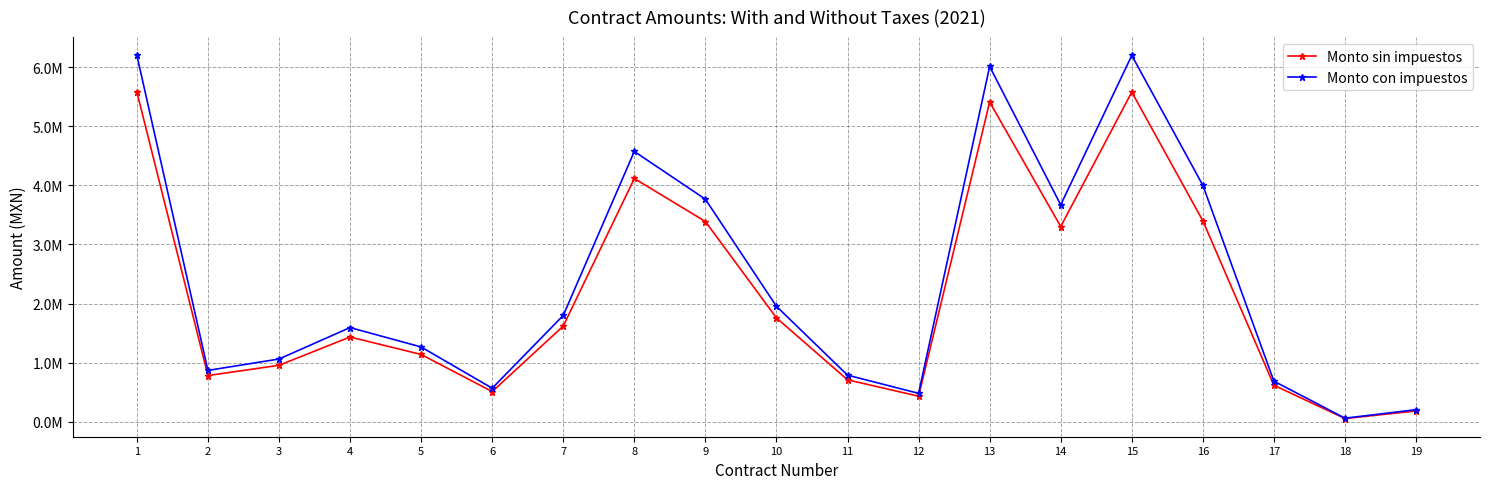

Reading left to right, list all the values displayed in this chart.

Monto sin impuestos: 1=5578783.4	2=783783.0	3=957139.2	4=1435500.0	5=1140464.4	6=512799.8	7=1620267.1	8=4115317.1	9=3388111.1	10=1758414.0	11=711806.0	12=434689.8	13=5408413.4	14=3302762.5	15=5576267.6	16=3400000.0	17=620046.1	18=56895.5	19=186005.2
Monto con impuestos: 1=6198648.2	2=870870.0	3=1063488.0	4=1595000.0	5=1267182.7	6=569777.6	7=1800296.8	8=4572574.6	9=3764567.9	10=1953793.4	11=790895.6	12=482988.6	13=6009348.2	14=3669736.1	15=6195852.9	16=4000000.0	17=688940.2	18=63217.2	19=206672.5